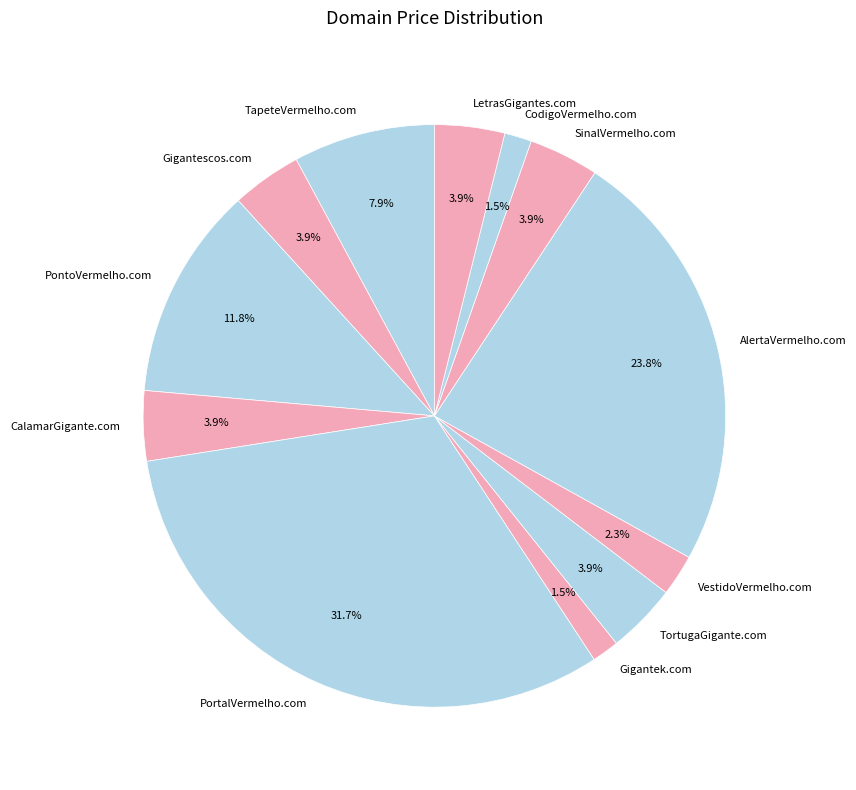

Is there a majority slice in this chart?

No